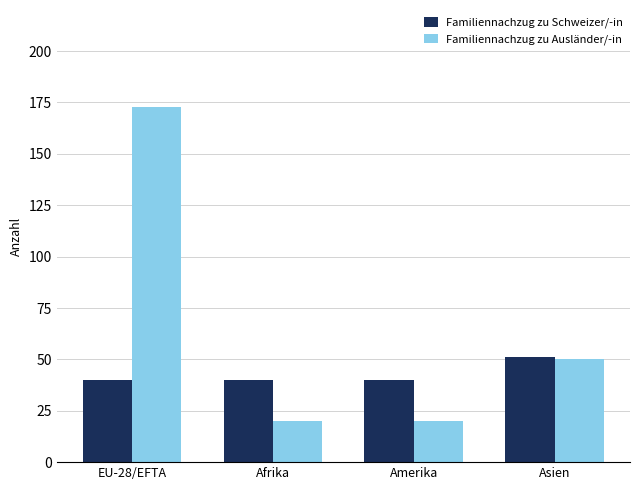

What is the difference between the Familiennachzug zu Ausländer/-in values at EU-28/EFTA and Asien?

123